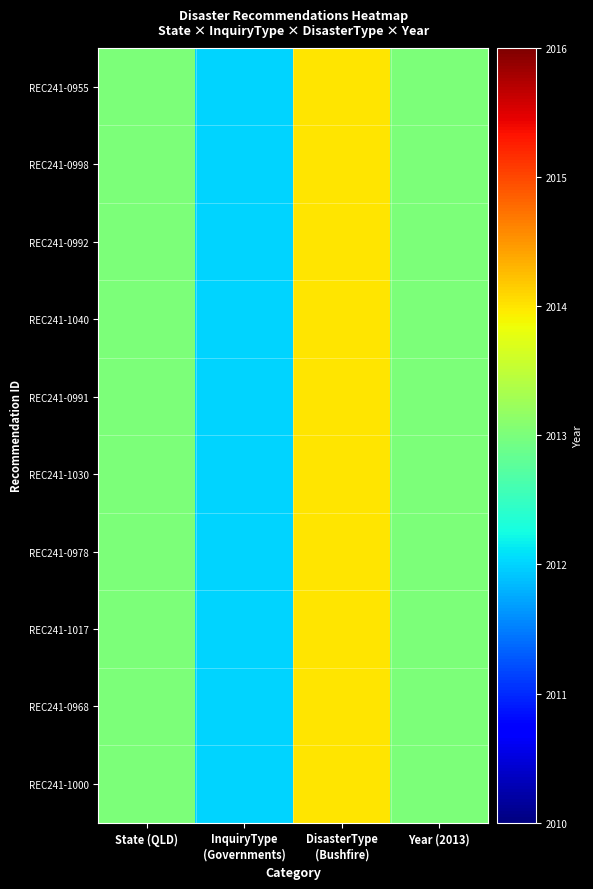

Which series has the largest range (max minus min)?

REC241-0955